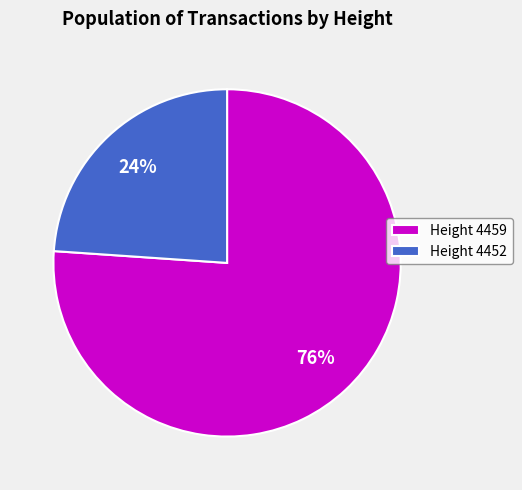

The Height 4452 slice represents 24% of the pie. True or false?

True